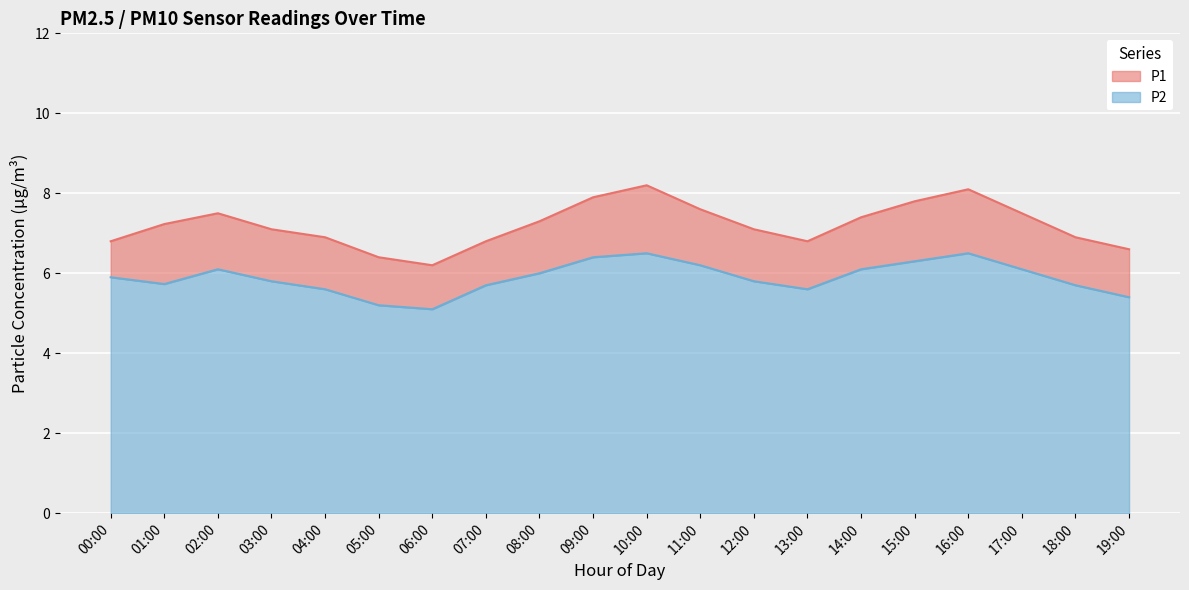

What position from the left is 14:00?

15